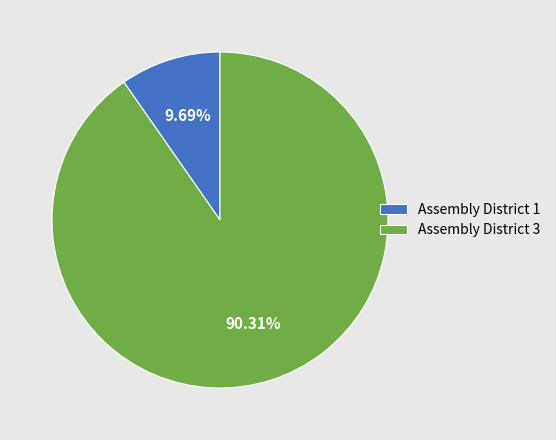

Do Assembly District 1 and Assembly District 3 together represent more than half of the pie?

Yes